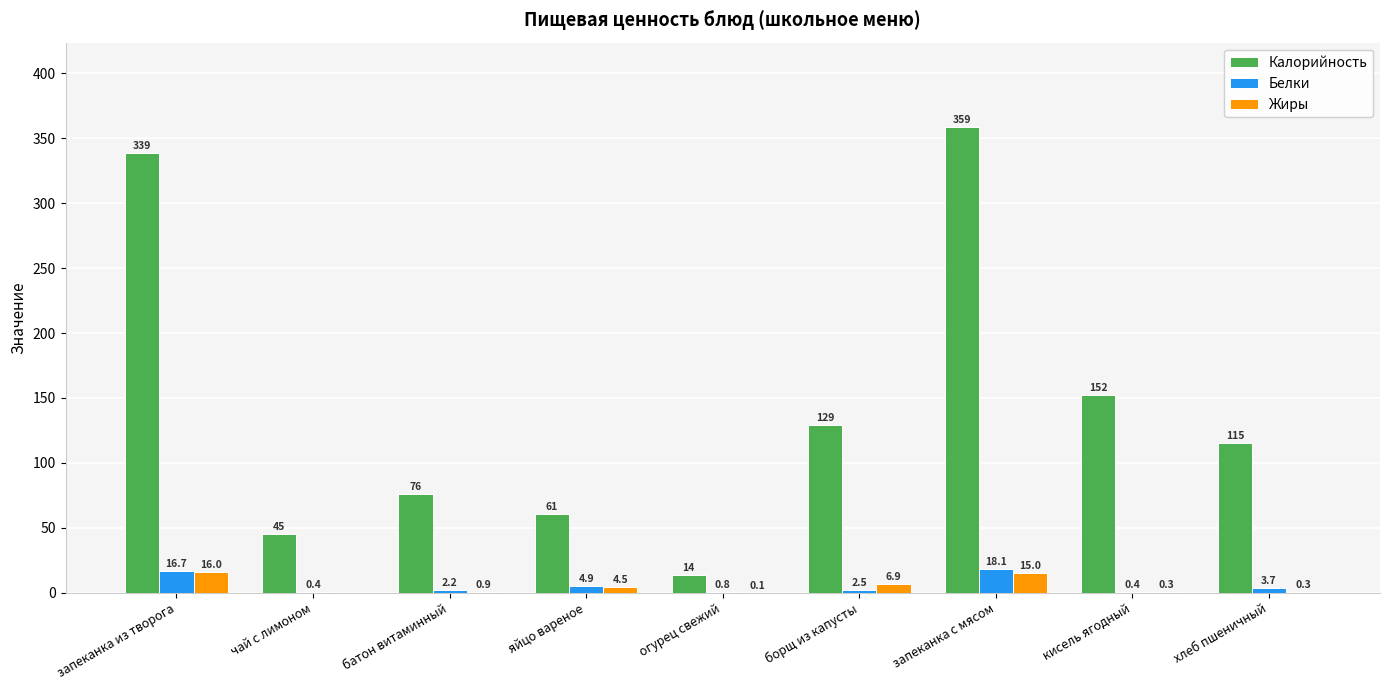

Which series changed the most between запеканка из творога and хлеб пшеничный?

Калорийность